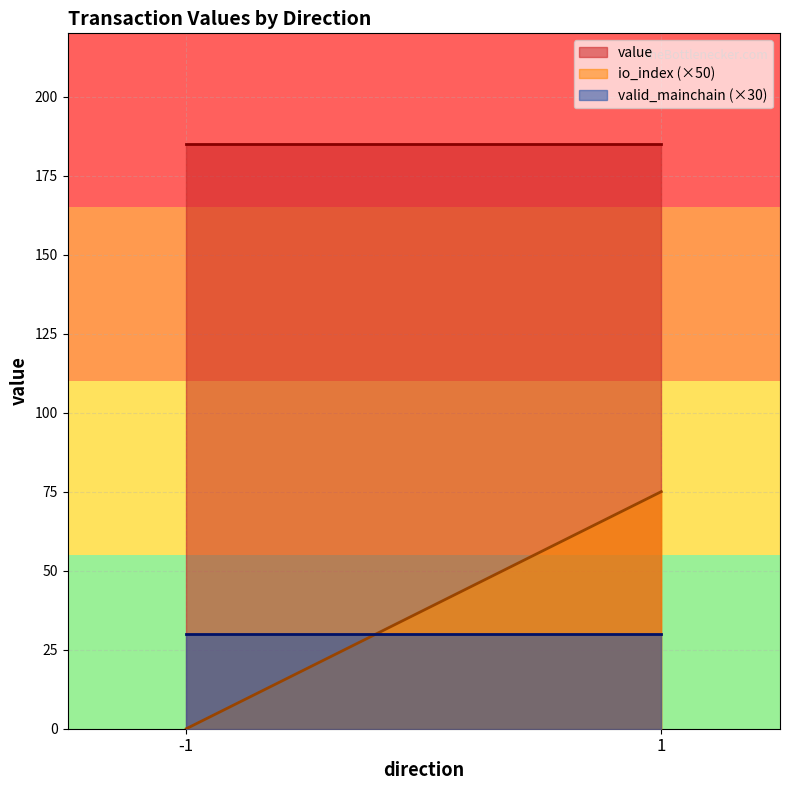

What is the difference between the highest and lowest values at -1?

185.1